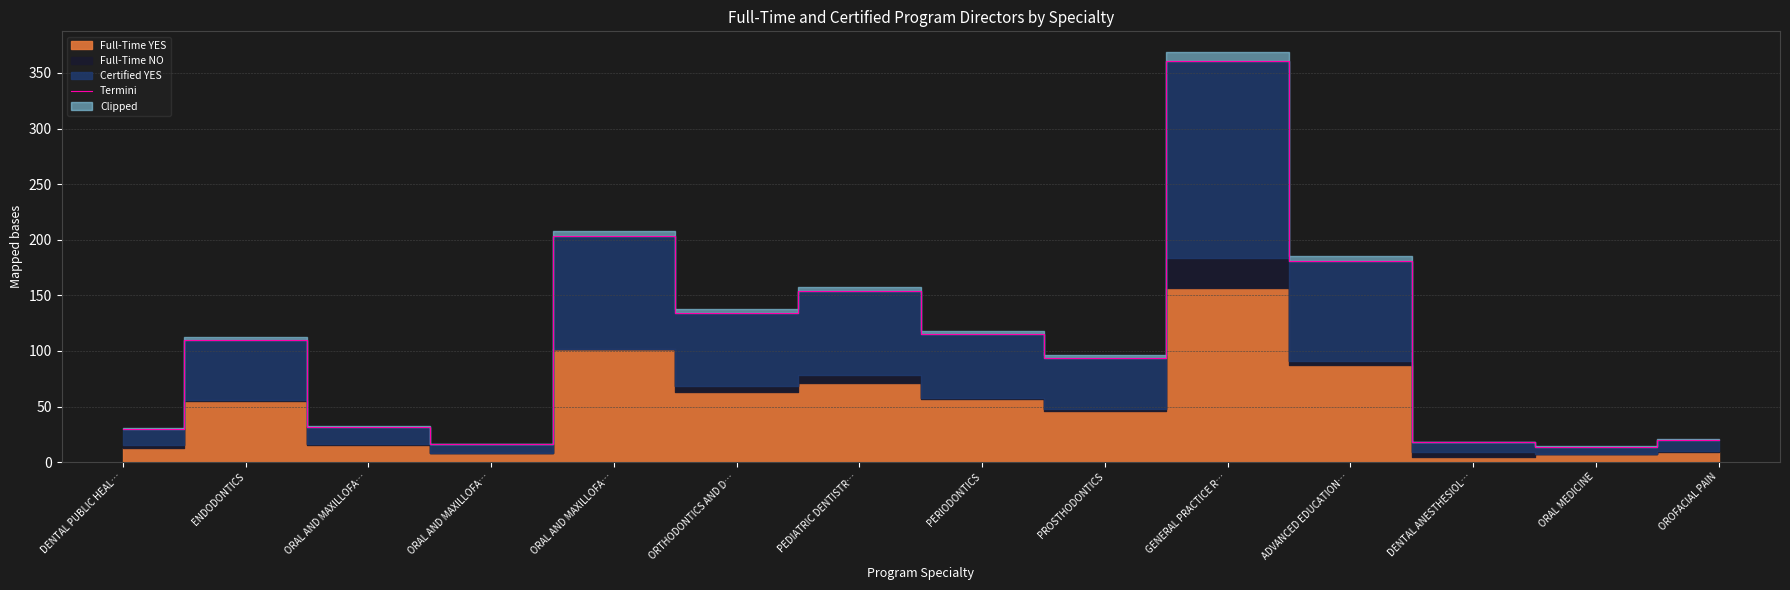

How many interior local peaks (higher than both neighbors) does the data have?

4